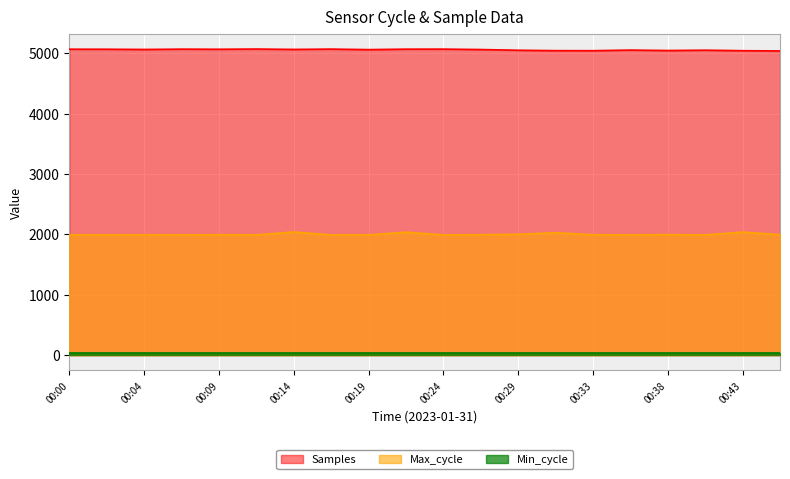

At which label is Max_cycle closest to 2015?

00:29